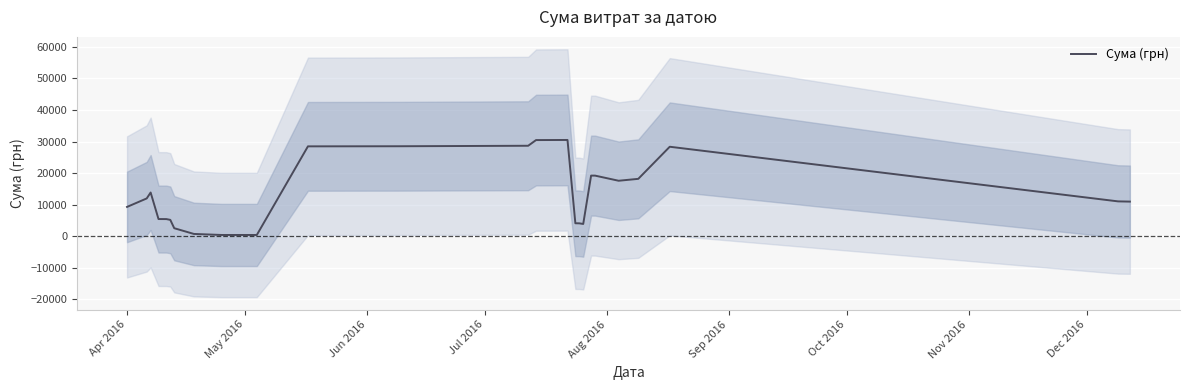

What is the value of the 2nd point from the left?

11958.8